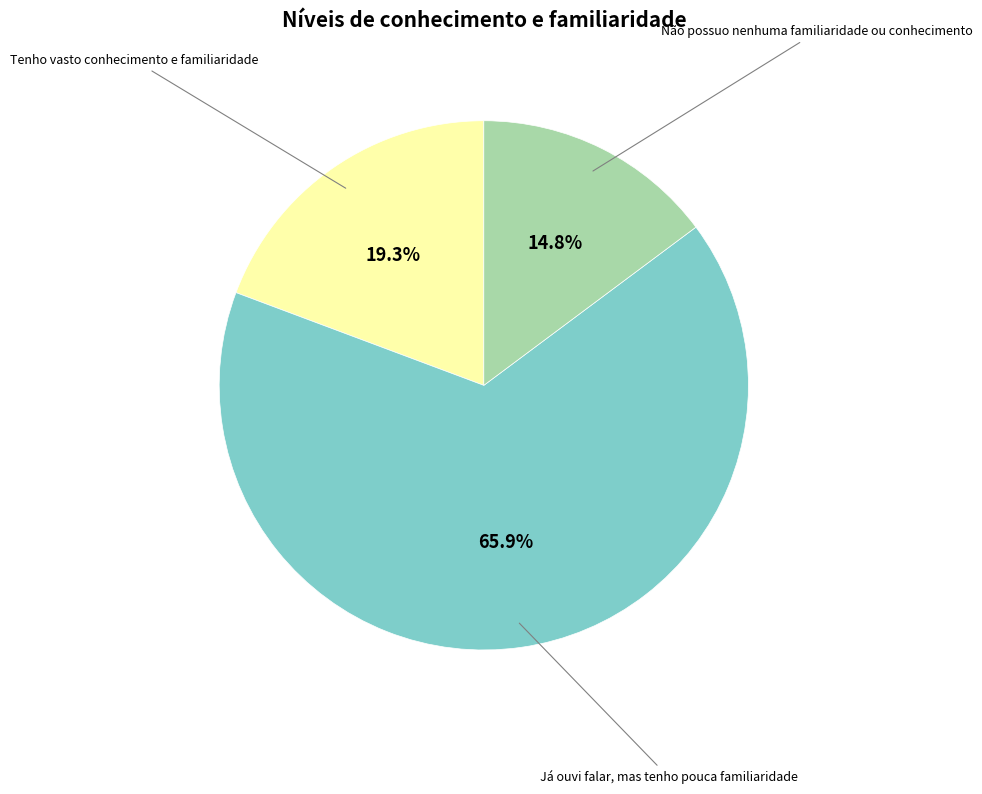

Does any single category account for the majority?

Yes